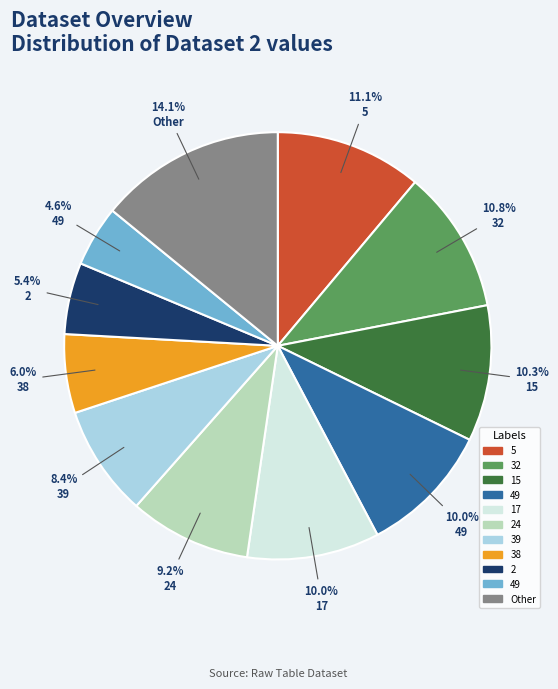

Is there a majority slice in this chart?

No